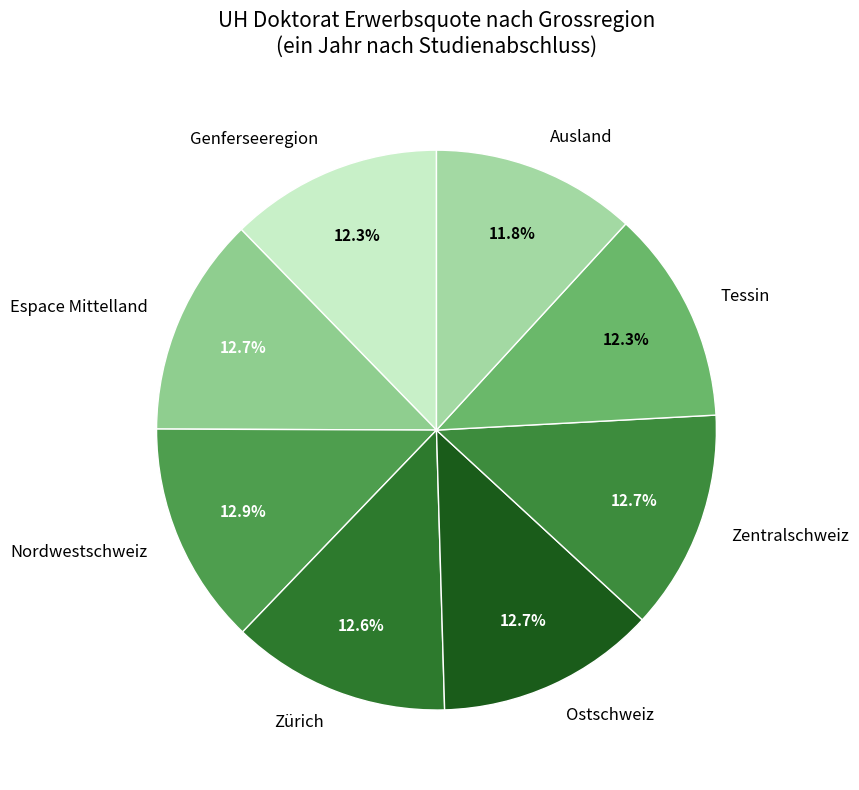

Is there any slice that represents more than half of the pie?

No